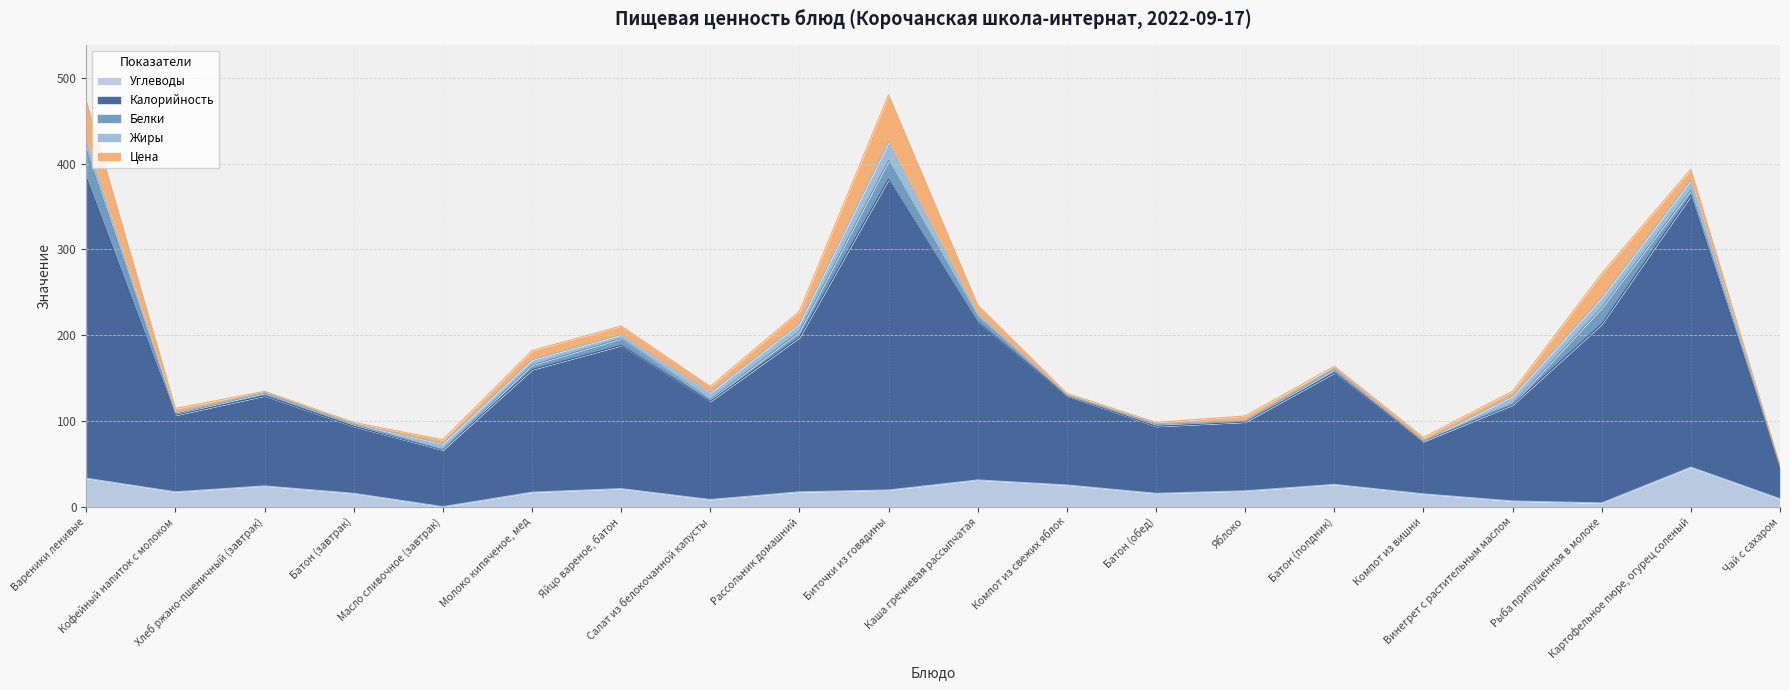

Reading left to right, extract all data points from this chart.

Углеводы: Вареники ленивые=33.2	Кофейный напиток с молоком=17.4	Хлеб ржано-пшеничный (завтрак)=24.2	Батон (завтрак)=15.6	Масло сливочное (завтрак)=0.1	Молоко кипяченое, мед=16.9	Яйцо вареное, батон=21.1	Салат из белокочанной капусты=8.4	Рассольник домашний=17.3	Биточки из говядины=19.5	Каша гречневая рассыпчатая=31.2	Компот из свежих яблок=25.4	Батон (обед)=15.6	Яблоко=18.5	Батон (полдник)=26.0	Компот из вишни=15.0	Винегрет с растительным маслом=6.7	Рыба припущенная в молоке=4.4	Картофельное пюре, огурец соленый=46.1	Чай с сахаром=9.3
Калорийность: Вареники ленивые=351.2	Кофейный напиток с молоком=89.3	Хлеб ржано-пшеничный (завтрак)=105.0	Батон (завтрак)=78.0	Масло сливочное (завтрак)=66.0	Молоко кипяченое, мед=142.8	Яйцо вареное, батон=166.8	Салат из белокочанной капусты=114.4	Рассольник домашний=179.9	Биточки из говядины=362.1	Каша гречневая рассыпчатая=183.9	Компот из свежих яблок=104.1	Батон (обед)=78.0	Яблоко=80.1	Батон (полдник)=130.0	Компот из вишни=61.0	Винегрет с растительным маслом=111.9	Рыба припущенная в молоке=208.4	Картофельное пюре, огурец соленый=316.5	Чай с сахаром=37.7
Белки: Вареники ленивые=32.5	Кофейный напиток с молоком=1.4	Хлеб ржано-пшеничный (завтрак)=3.2	Батон (завтрак)=2.2	Масло сливочное (завтрак)=0.1	Молоко кипяченое, мед=5.4	Яйцо вареное, батон=8.1	Салат из белокочанной капусты=2.0	Рассольник домашний=6.9	Биточки из говядины=21.9	Каша гречневая рассыпчатая=6.4	Компот из свежих яблок=0.2	Батон (обед)=2.2	Яблоко=0.7	Батон (полдник)=3.8	Компот из вишни=0.2	Винегрет с растительным маслом=1.2	Рыба припущенная в молоке=19.0	Картофельное пюре, огурец соленый=6.2	Чай с сахаром=0.2
Жиры: Вареники ленивые=9.8	Кофейный напиток с молоком=1.6	Хлеб ржано-пшеничный (завтрак)=0.5	Батон (завтрак)=0.8	Масло сливочное (завтрак)=7.2	Молоко кипяченое, мед=6.1	Яйцо вареное, батон=4.6	Салат из белокочанной капусты=8.1	Рассольник домашний=9.3	Биточки из говядины=21.8	Каша гречневая рассыпчатая=3.7	Компот из свежих яблок=0.2	Батон (обед)=0.8	Яблоко=0.7	Батон (полдник)=1.2	Компот из вишни=0.0	Винегрет с растительным маслом=9.0	Рыба припущенная в молоке=11.7	Картофельное пюре, огурец соленый=11.8	Чай с сахаром=0.0
Цена: Вареники ленивые=46.3	Кофейный напиток с молоком=4.8	Хлеб ржано-пшеничный (завтрак)=1.5	Батон (завтрак)=1.6	Масло сливочное (завтрак)=4.7	Молоко кипяченое, мед=10.7	Яйцо вареное, батон=10.1	Салат из белокочанной капусты=7.3	Рассольник домашний=14.3	Биточки из говядины=54.8	Каша гречневая рассыпчатая=9.9	Компот из свежих яблок=2.2	Батон (обед)=1.6	Яблоко=5.7	Батон (полдник)=2.7	Компот из вишни=4.6	Винегрет с растительным маслом=5.7	Рыба припущенная в молоке=28.2	Картофельное пюре, огурец соленый=12.8	Чай с сахаром=0.8